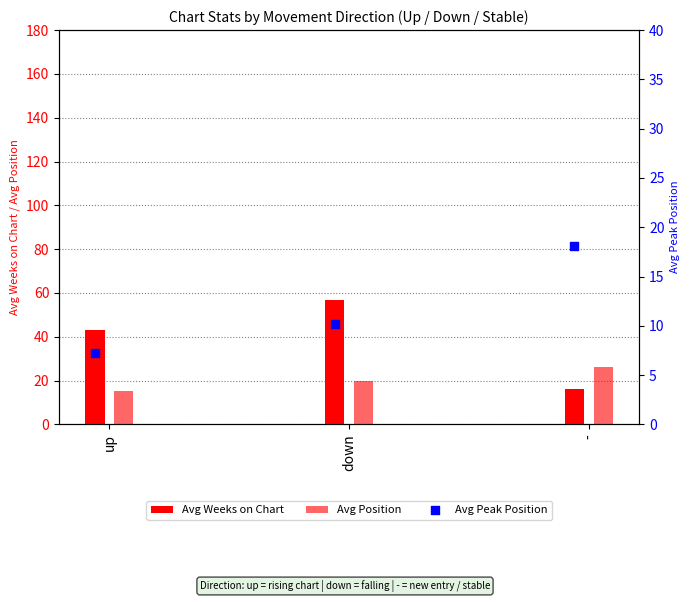

Is the value of Avg Weeks on Chart at down greater than the value of Avg Peak Position at up?

Yes